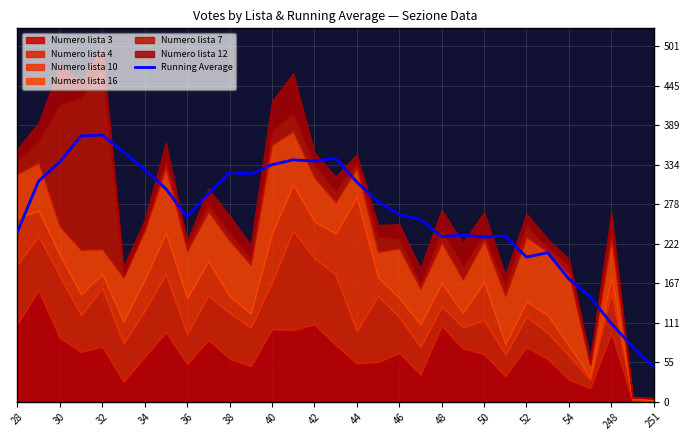

Count the number of values greater than 281.

16